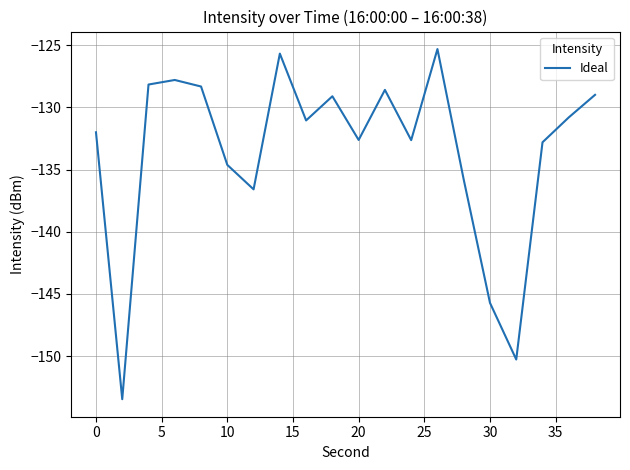

Count the number of data series in this chart.

1